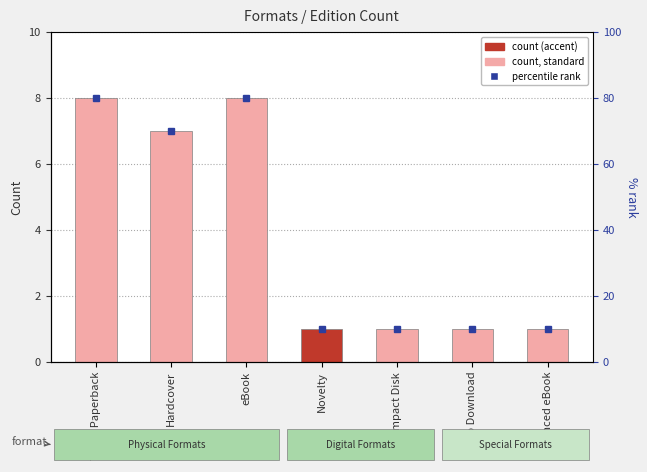

At which category does the chart reach its minimum across all series?

Novelty